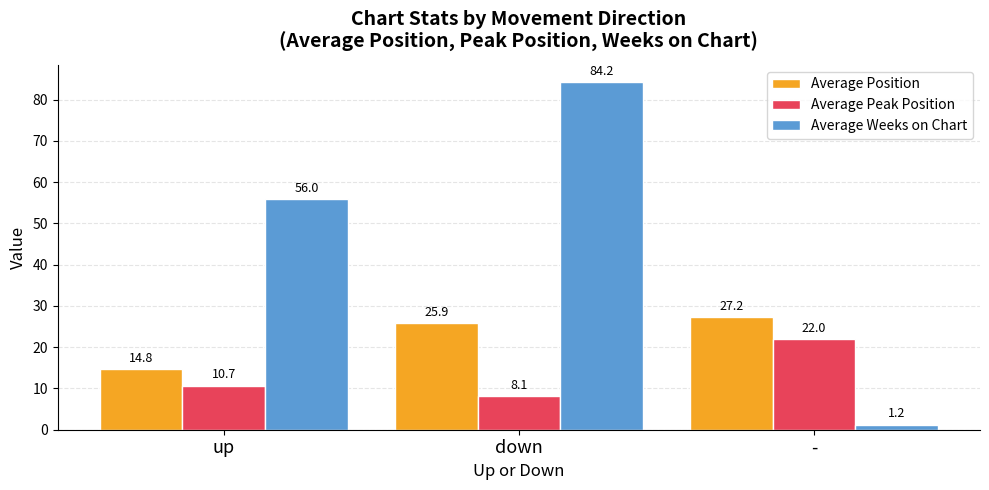

What position from the left is down?

2